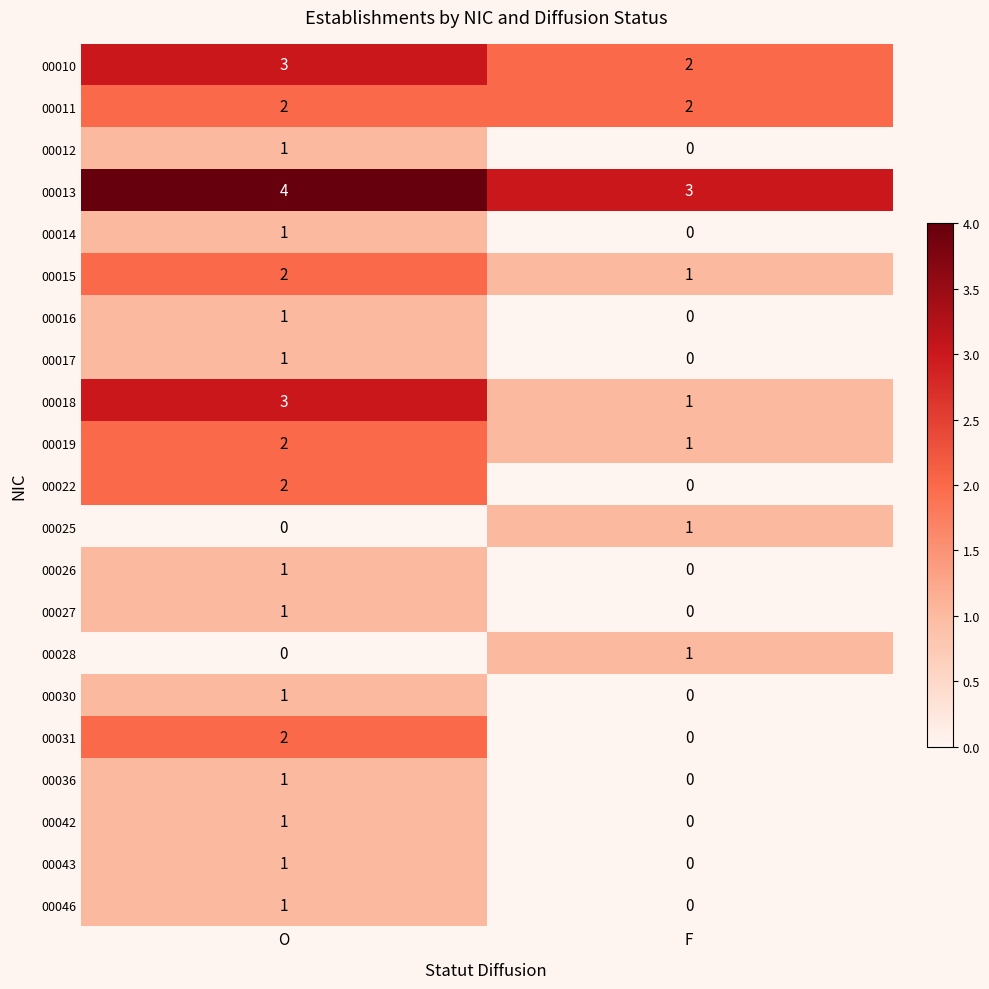

What is the difference between the highest and lowest values at O?

4